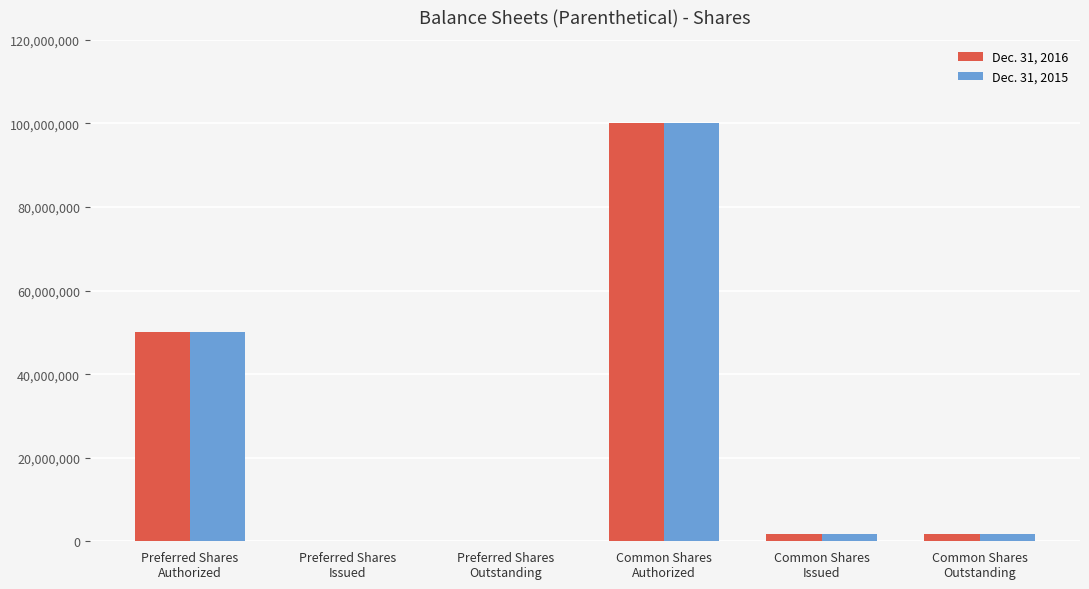

Is the value of Dec. 31, 2015 at Preferred Shares
Authorized greater than the value of Dec. 31, 2016 at Common Shares
Outstanding?

Yes